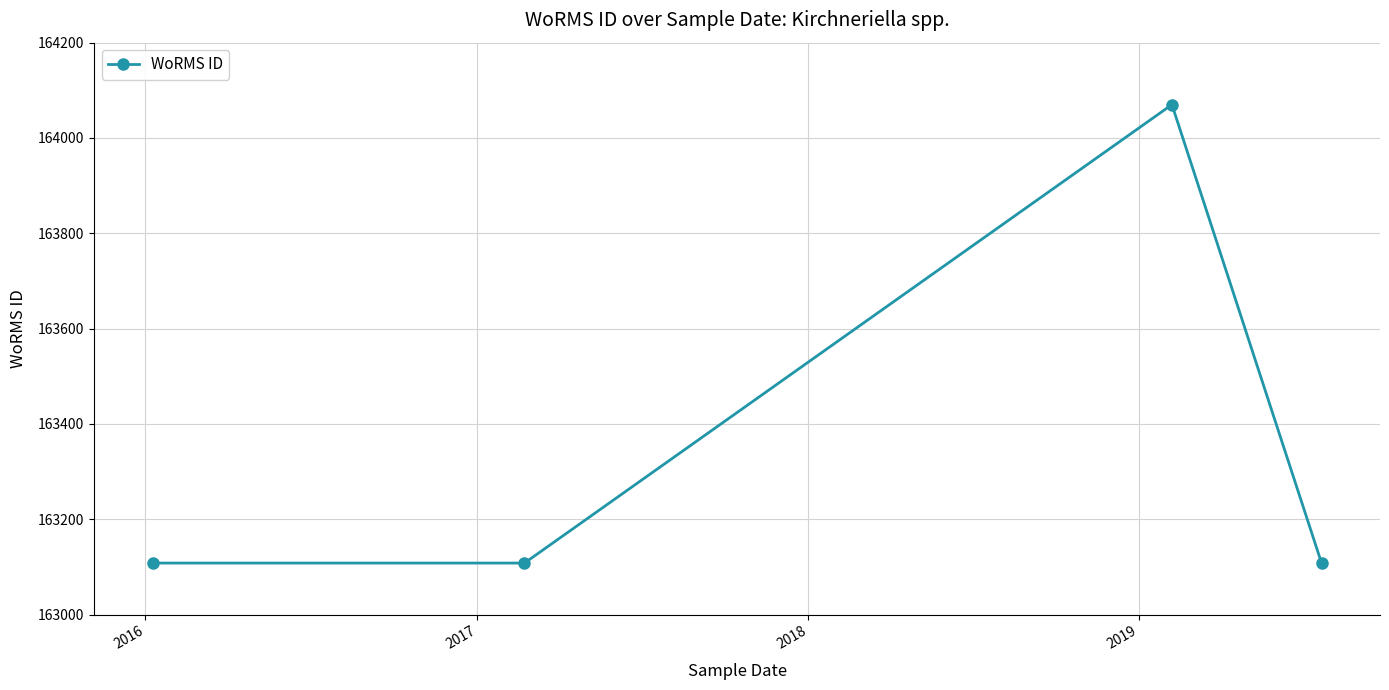

What is the sum of all values?

653394